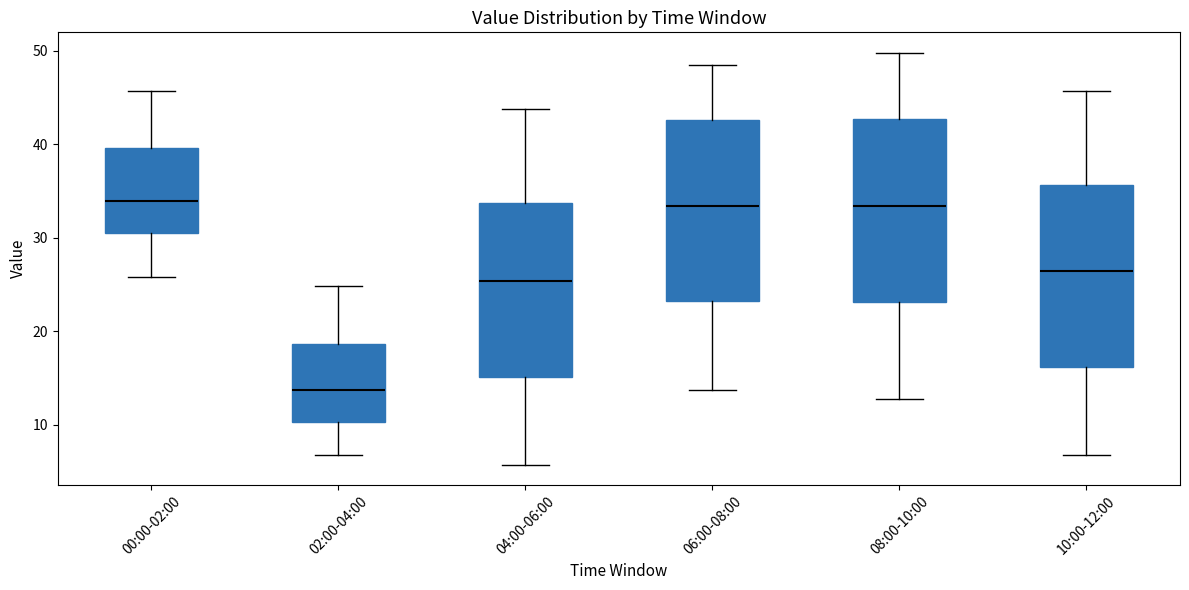

Reading left to right, read every box against the y-axis: the position of its median line, the range the box covers, and the ends of its whiskers. The values are not printed on the chart, so give them approximately, as read against the axis.

00:00-02:00: median 34, box 31 to 40, whiskers 26 to 46
02:00-04:00: median 14, box 10 to 19, whiskers 7 to 25
04:00-06:00: median 25, box 15 to 34, whiskers 6 to 44
06:00-08:00: median 33, box 23 to 43, whiskers 14 to 48
08:00-10:00: median 33, box 23 to 43, whiskers 13 to 50
10:00-12:00: median 26, box 16 to 36, whiskers 7 to 46